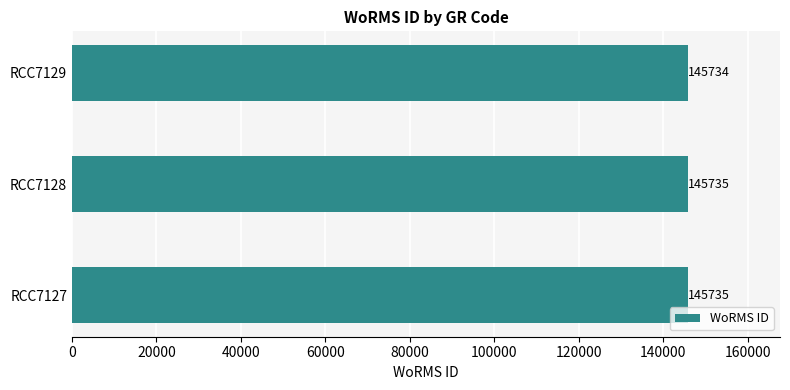

At which category does the chart reach its minimum across all series?

RCC7129